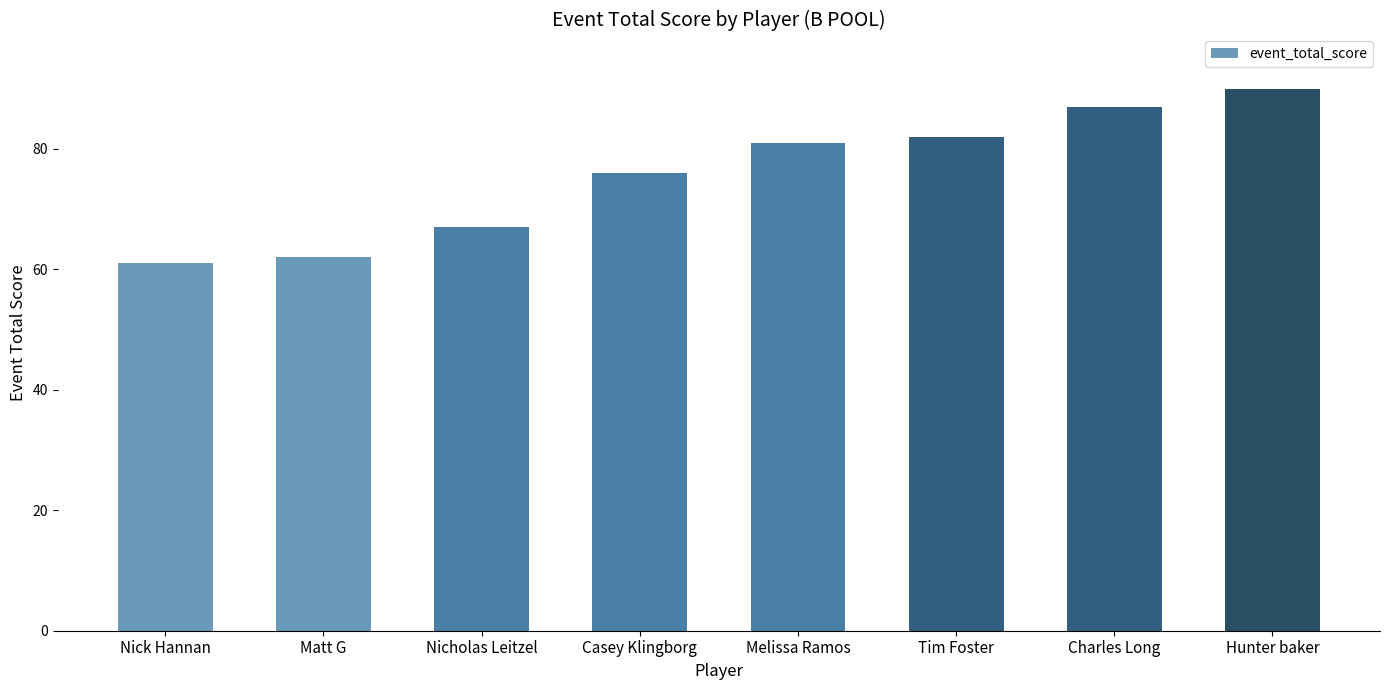

Reading left to right, extract all data points from this chart.

Nick Hannan=61	Matt G=62	Nicholas Leitzel=67	Casey Klingborg=76	Melissa Ramos=81	Tim Foster=82	Charles Long=87	Hunter baker=90